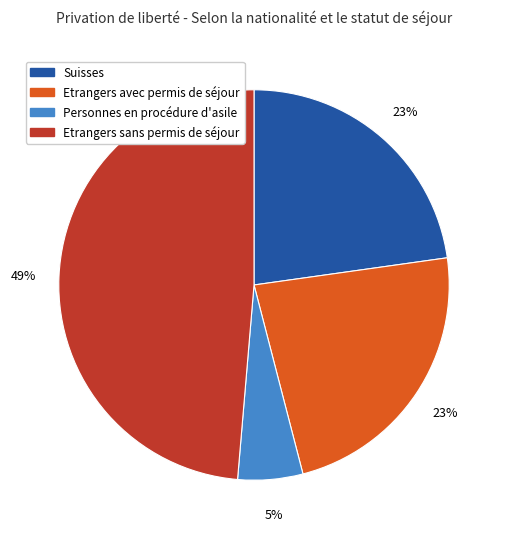

Count the number of slices in the pie.

4